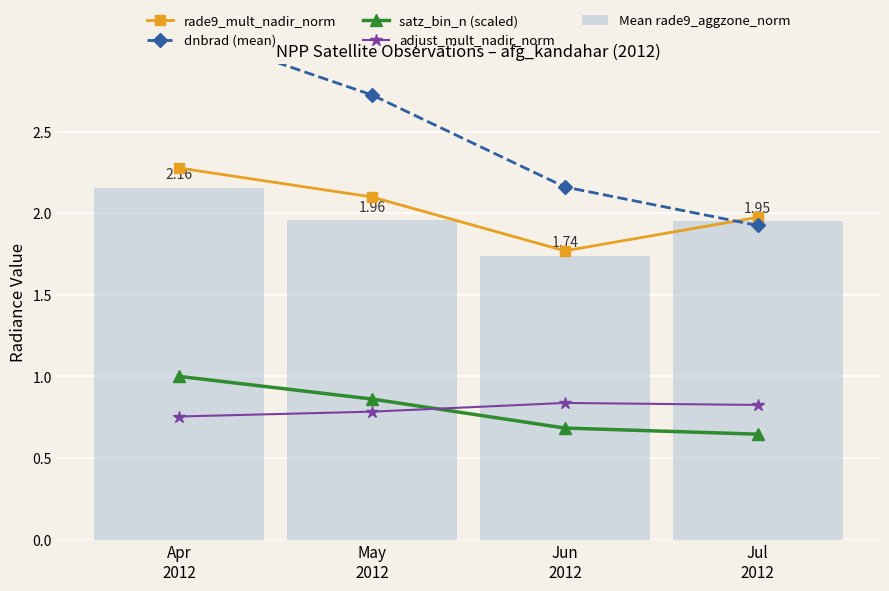

Read the satz_bin_n (scaled) value at Apr
2012.

1.0